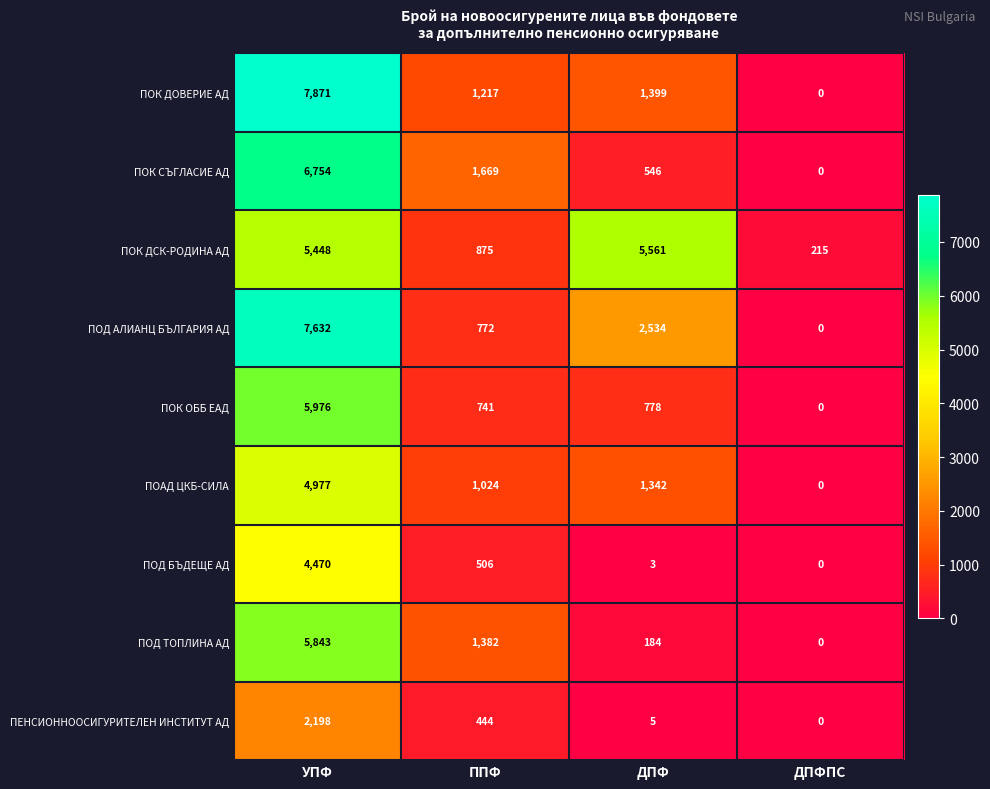

What is the sum of all ПОАД ЦКБ-СИЛА values?

7343